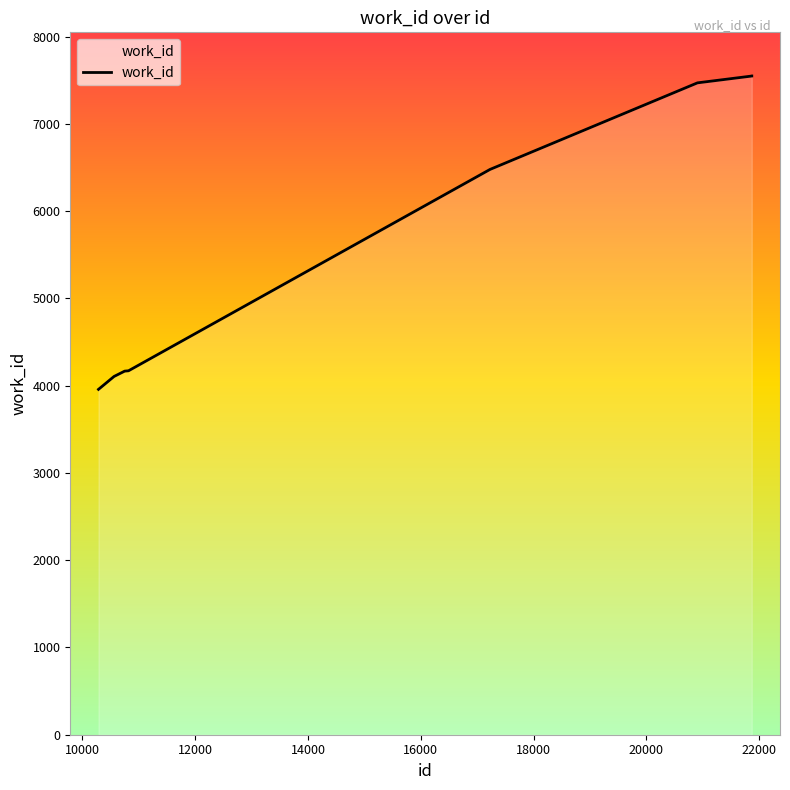

What is the difference between the maximum and minimum values?

3592